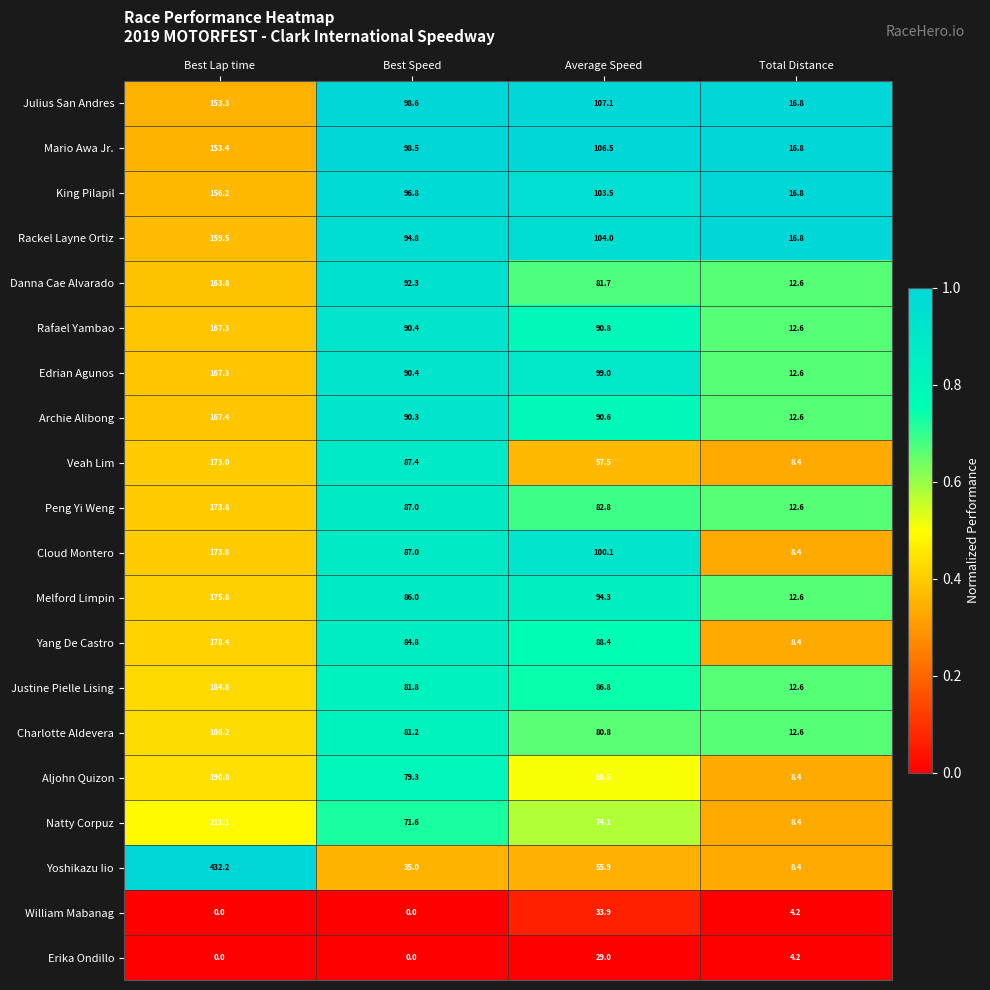

Where is Rackel Layne Ortiz nearest to the value 88?

Best Speed